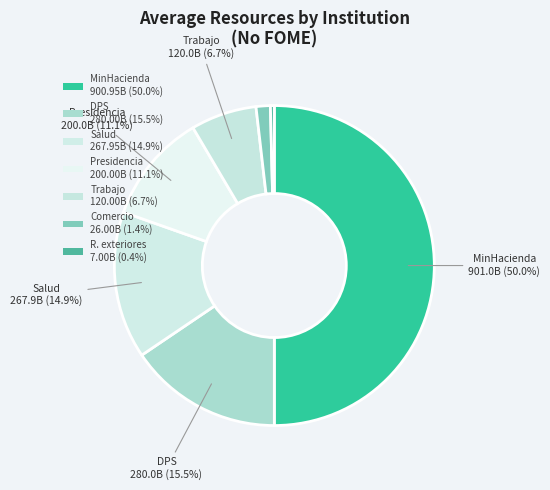

Rank the categories by value from highest to lowest.

MinHacienda, DPS, Salud, Presidencia, Trabajo, Comercio, R. exteriores